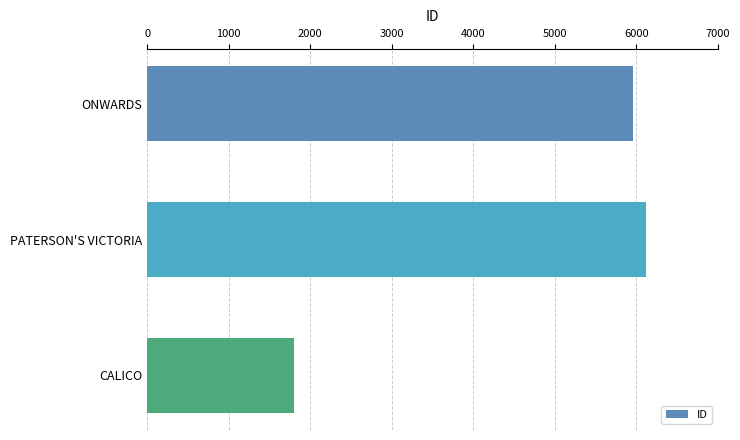

Read the value at CALICO, to the nearest 10.

1800